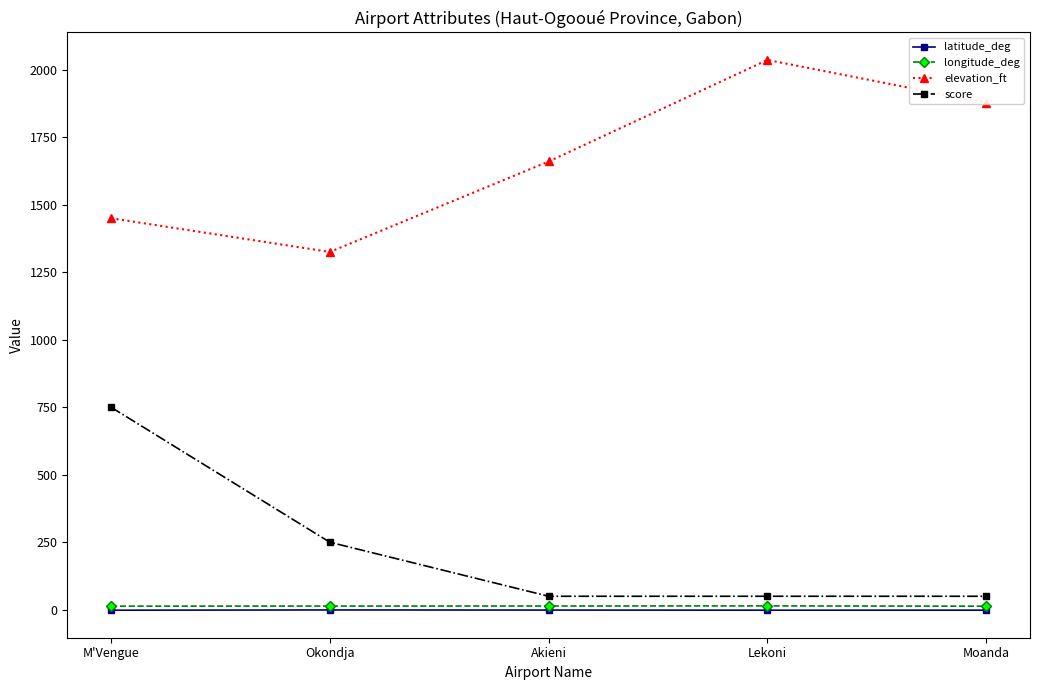

What is the label of the 5th point from the right?

M'Vengue